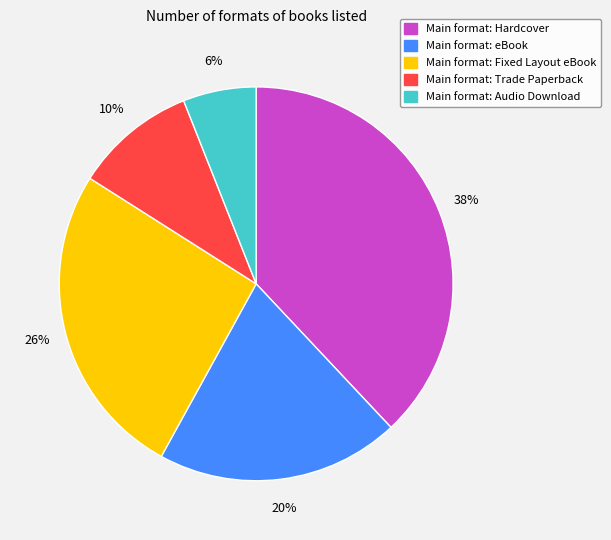

To the nearest percent, what is the difference between the largest and smallest slice percentages?

32%